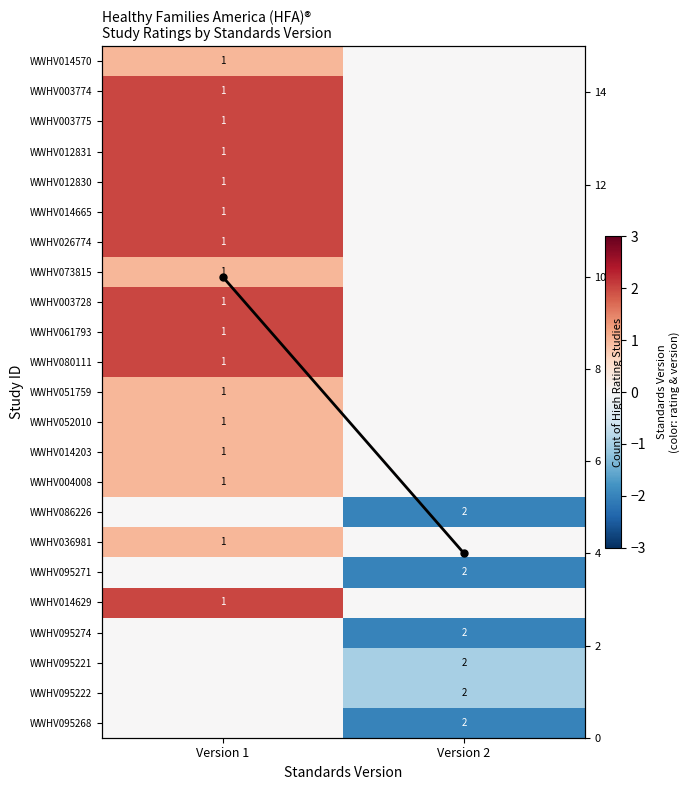

Which series has the largest total across all categories?

High Rating Count